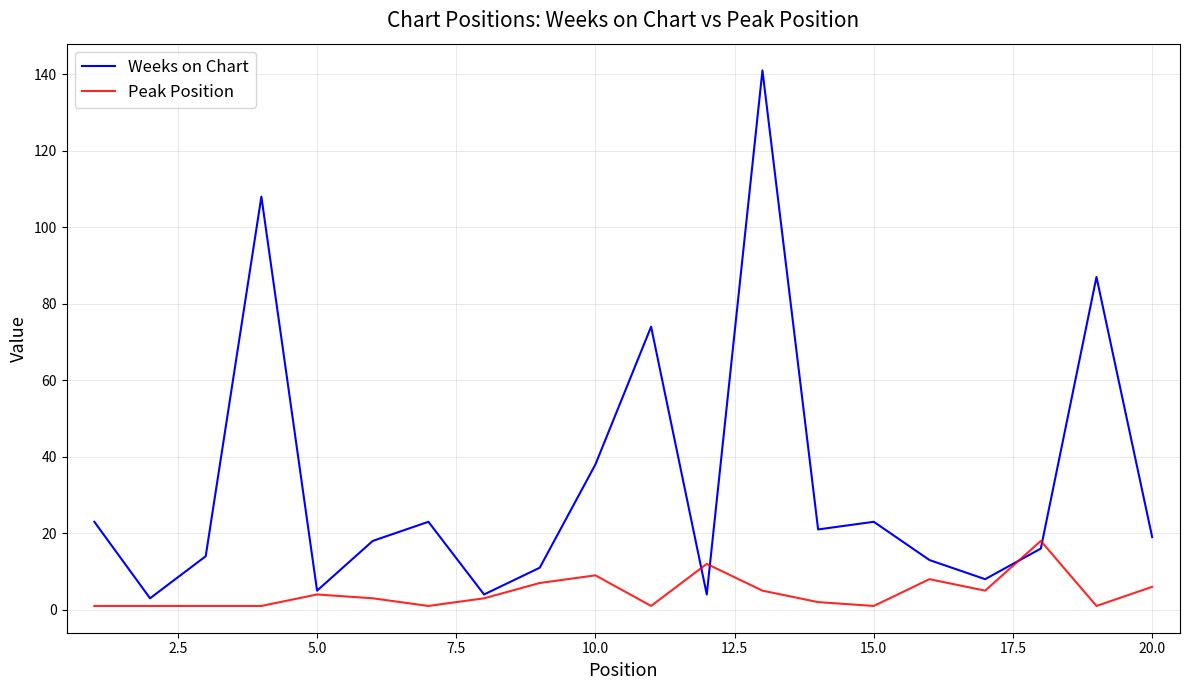

Reading left to right, list all the values displayed in this chart.

Weeks on Chart: 23	3	14	108	5	18	23	4	11	38	74	4	141	21	23	13	8	16	87	19
Peak Position: 1	1	1	1	4	3	1	3	7	9	1	12	5	2	1	8	5	18	1	6